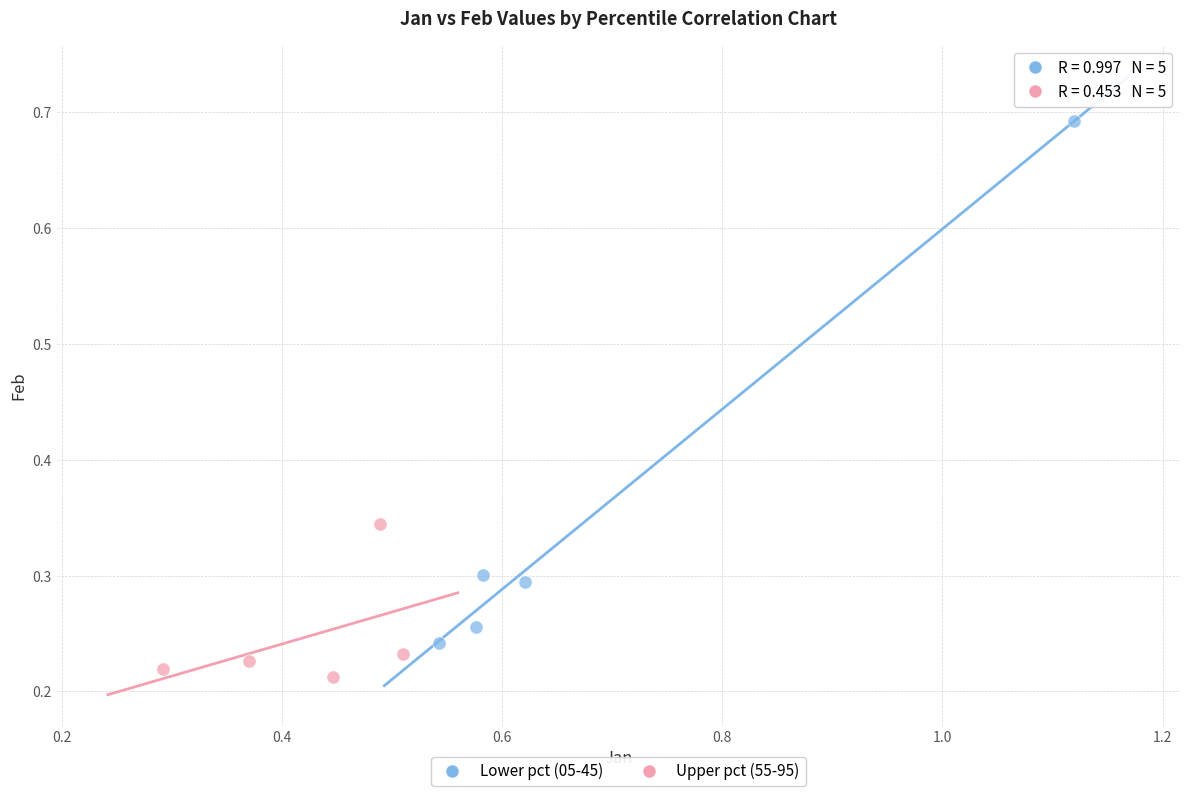

Which series reaches the maximum Y coordinate?

Lower pct (05-45)